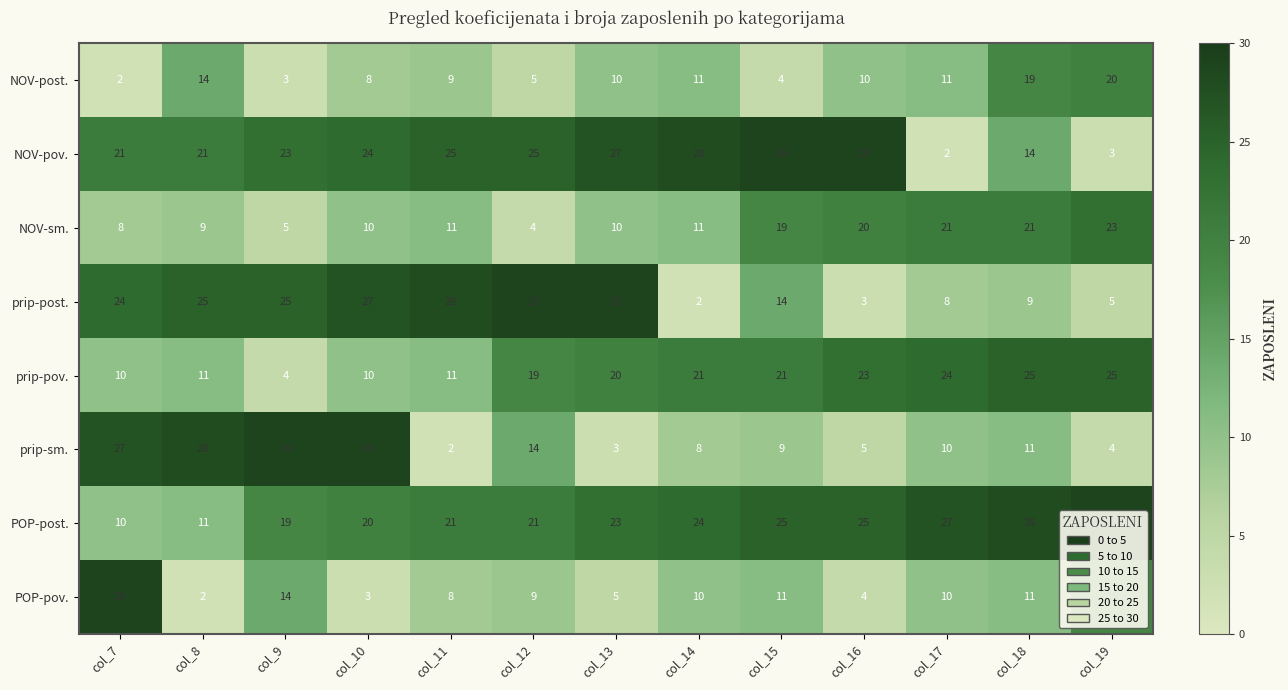

What is the difference between the highest and lowest values at col_15?

25